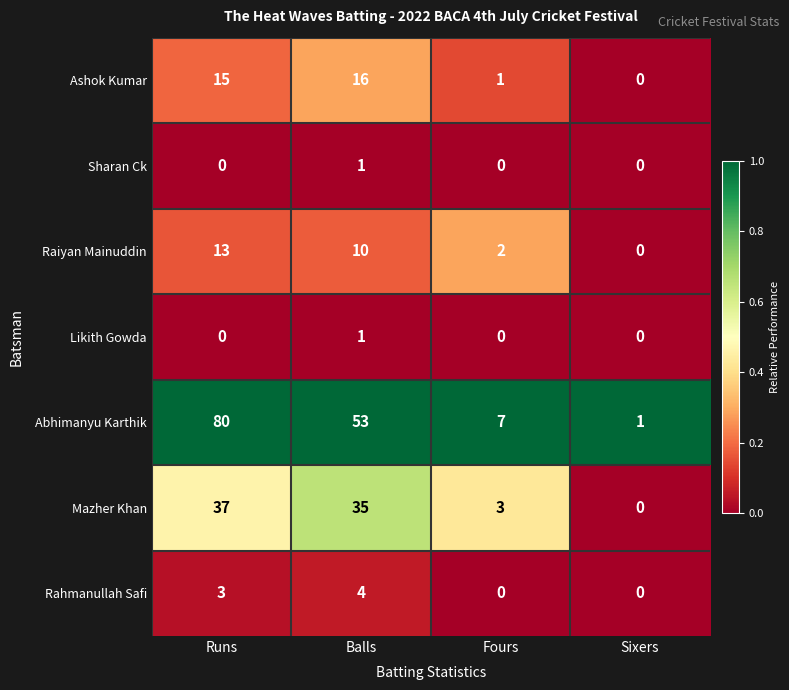

Which series has the largest range (max minus min)?

Abhimanyu Karthik